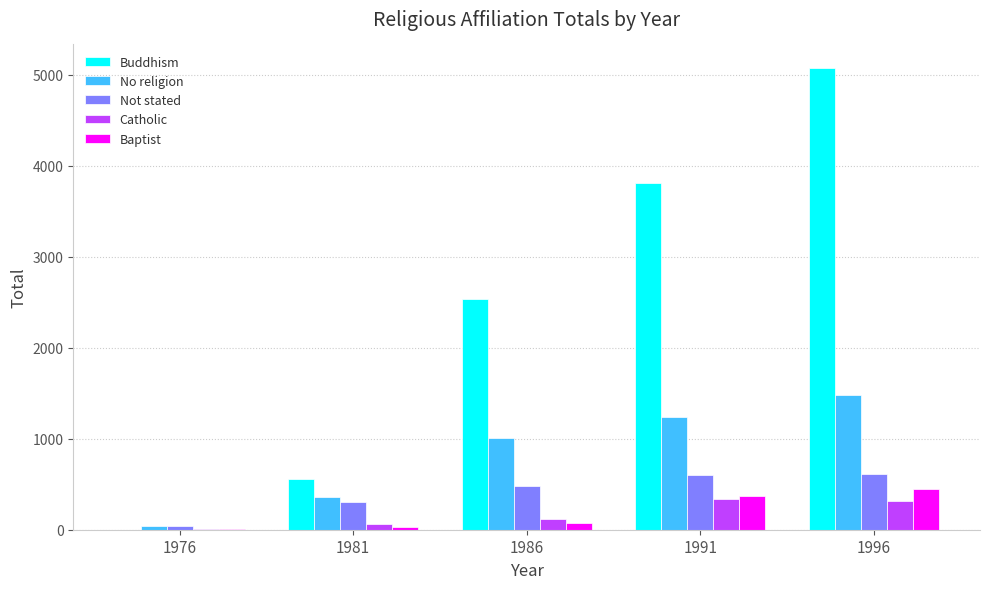

Does the chart contain stacked bars?

No